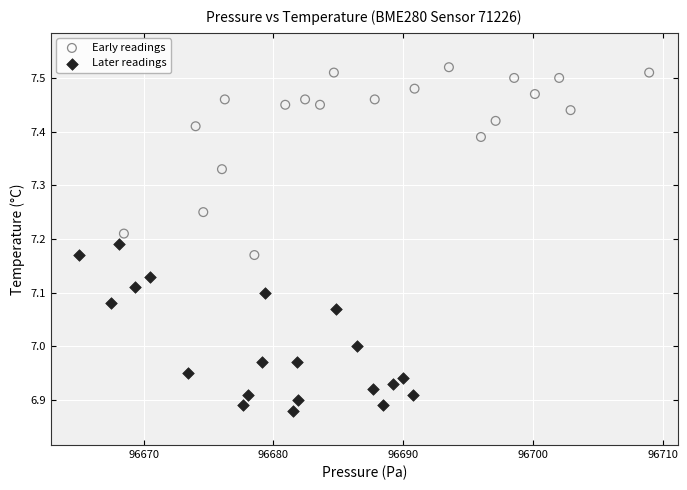

Which series reaches the maximum Y coordinate?

Early readings